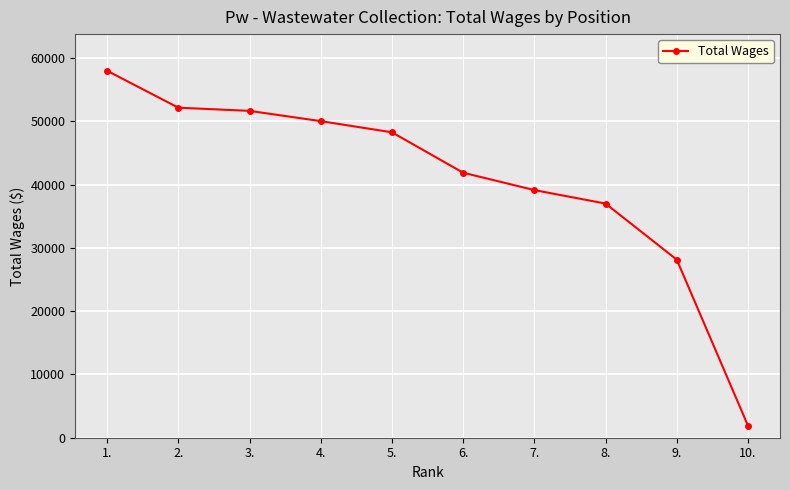

What is the difference between the maximum and minimum values?

56094